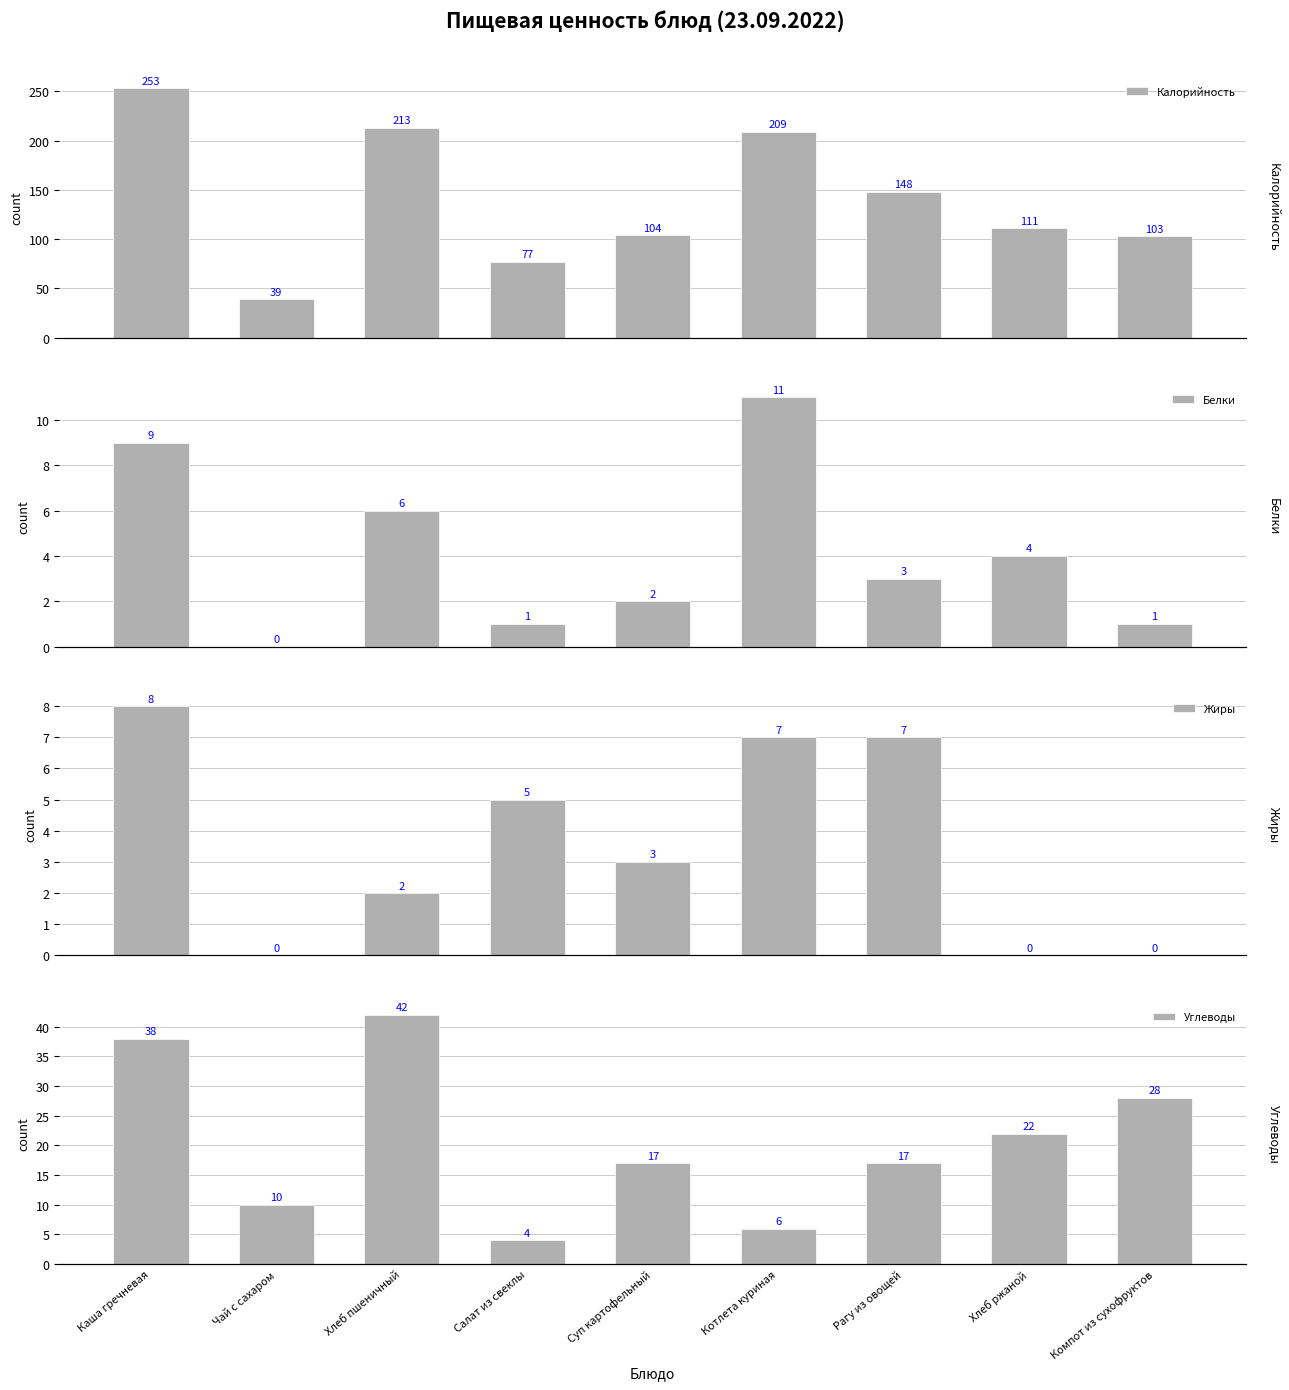

Read the Белки value at Хлеб ржаной.

4